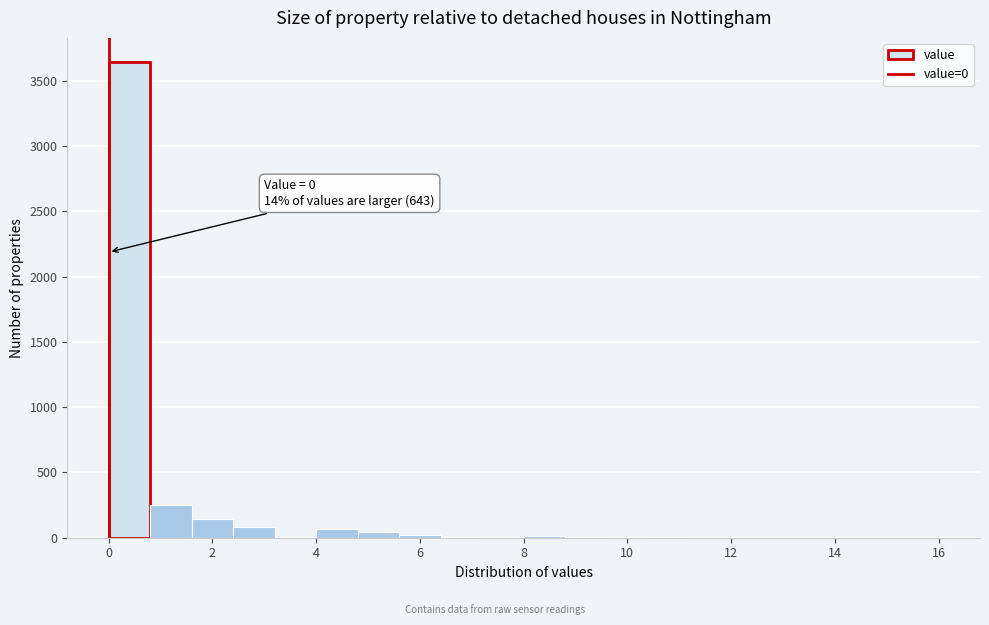

Which range on the x-axis has the tallest bar?

0.0 to 0.8